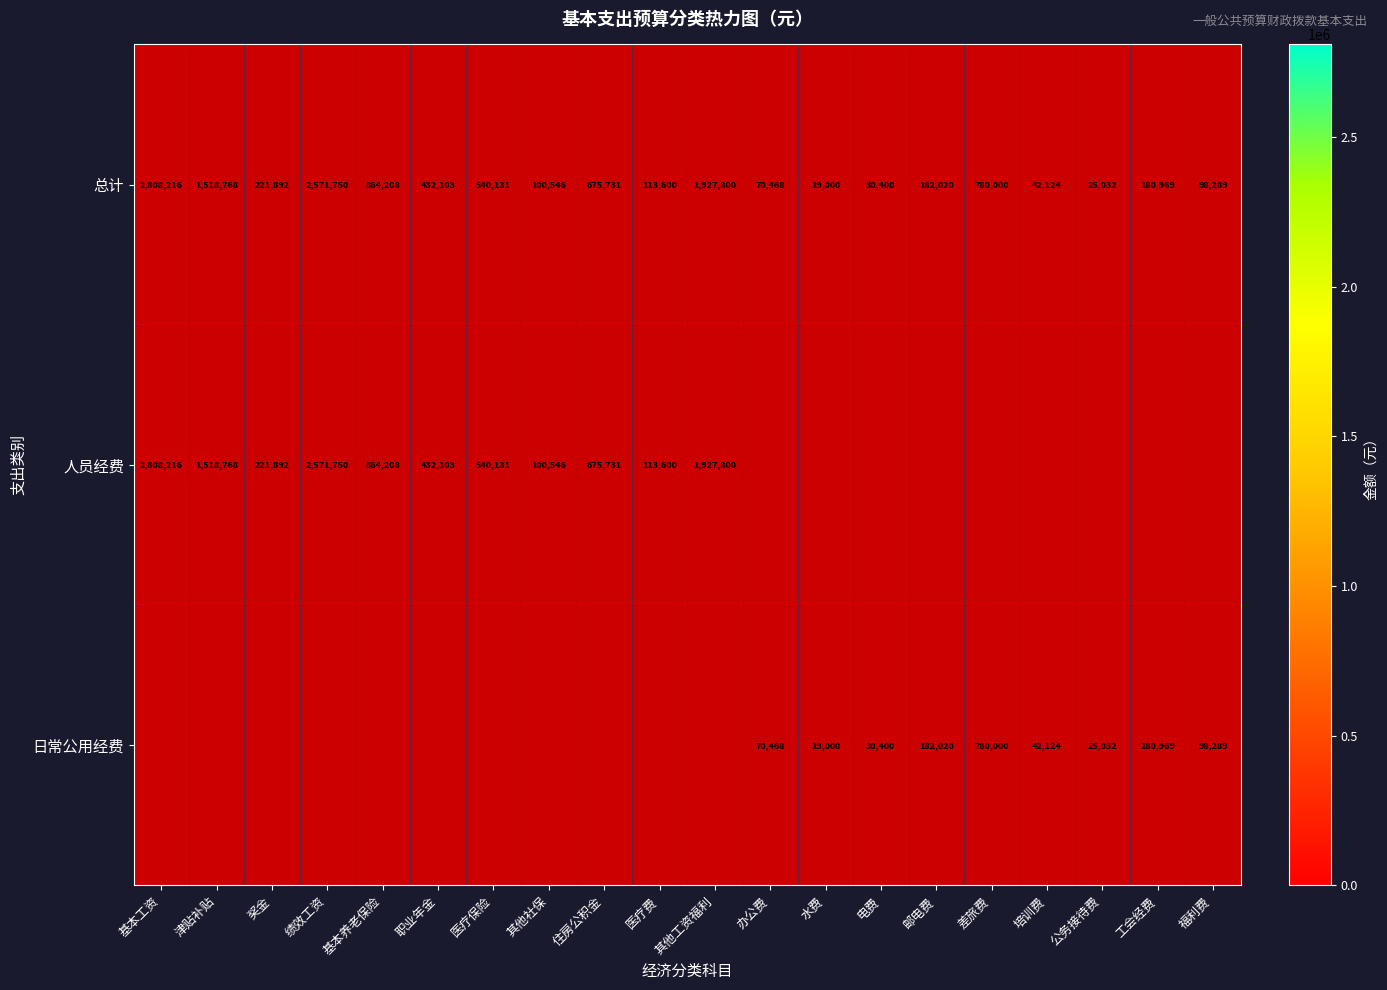

The value of 人员经费 at 津贴补贴 is 1518768. True or false?

True